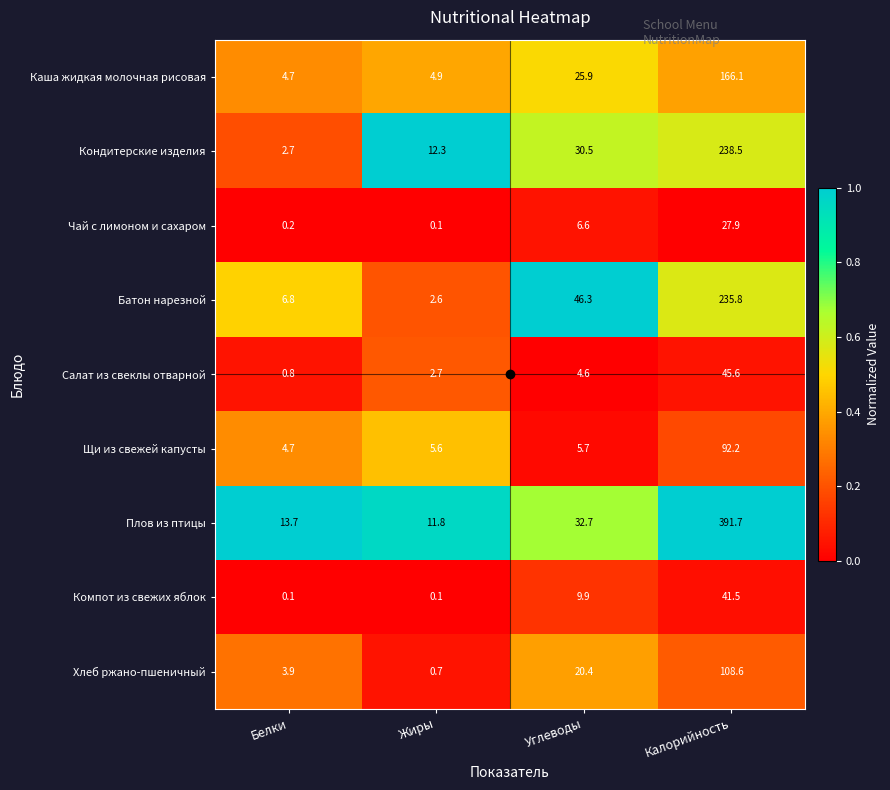

Which category has the highest value across all series?

Калорийность